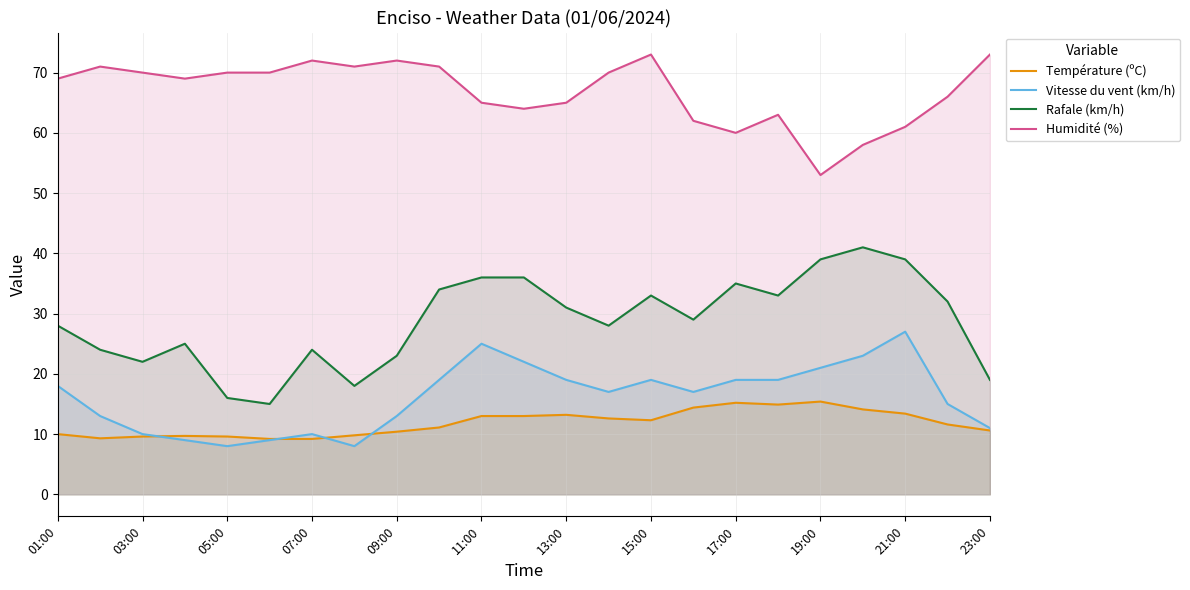

At 21:00, list the series in order from largest to smallest.

Humidité (%), Rafale (km/h), Vitesse du vent (km/h), Température (ºC)